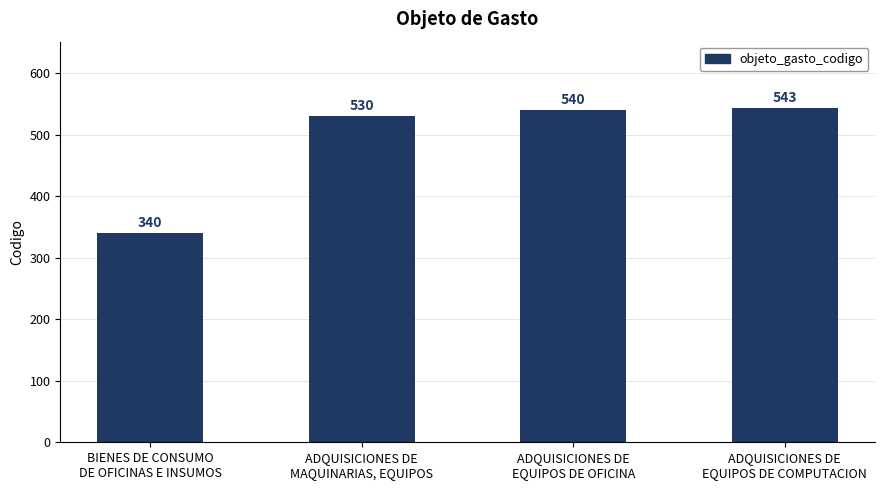

Reading right to left, what are all the values shown in this chart?

ADQUISICIONES DE
EQUIPOS DE COMPUTACION=543	ADQUISICIONES DE
EQUIPOS DE OFICINA=540	ADQUISICIONES DE
MAQUINARIAS, EQUIPOS=530	BIENES DE CONSUMO
DE OFICINAS E INSUMOS=340